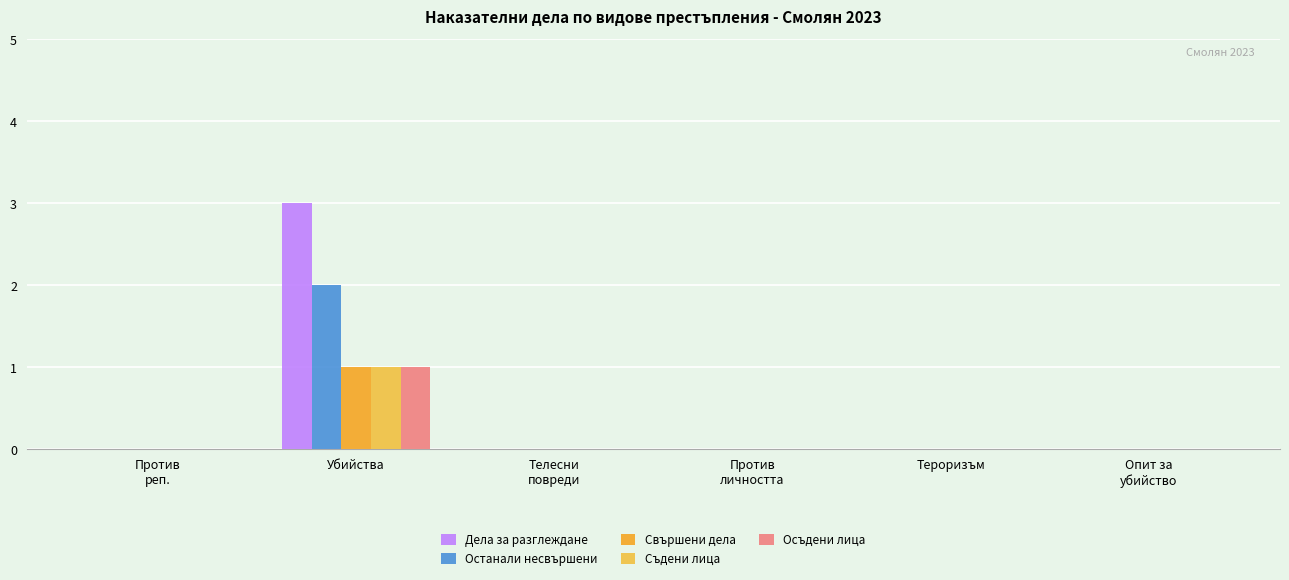

What is the label of the 6th bar from the left?

Опит за
убийство